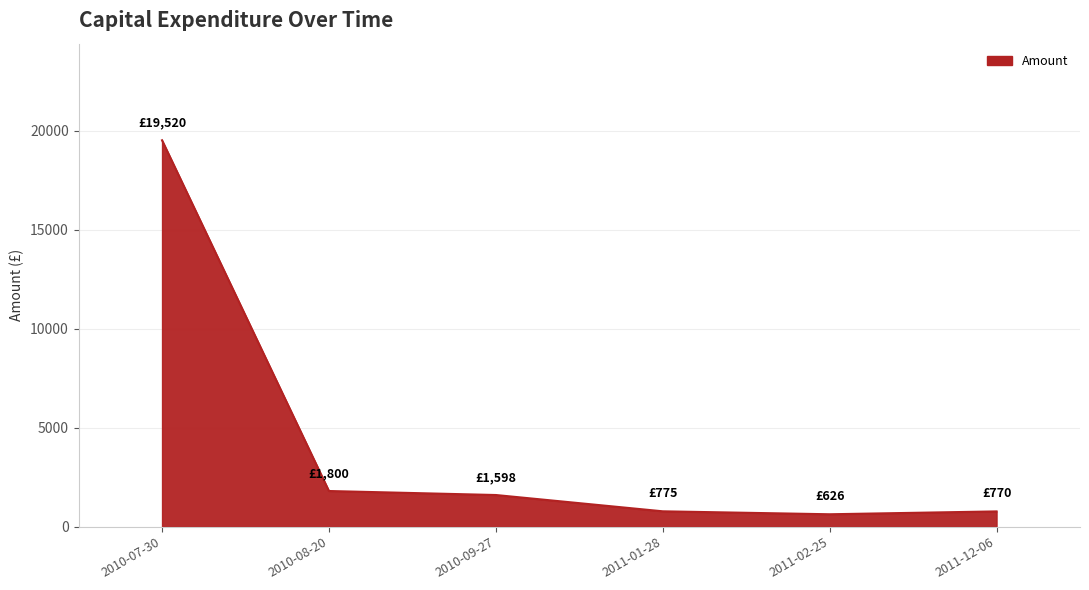

Approximately how many times larger is the value at 2010-09-27 compared to 2011-01-28?

2.1